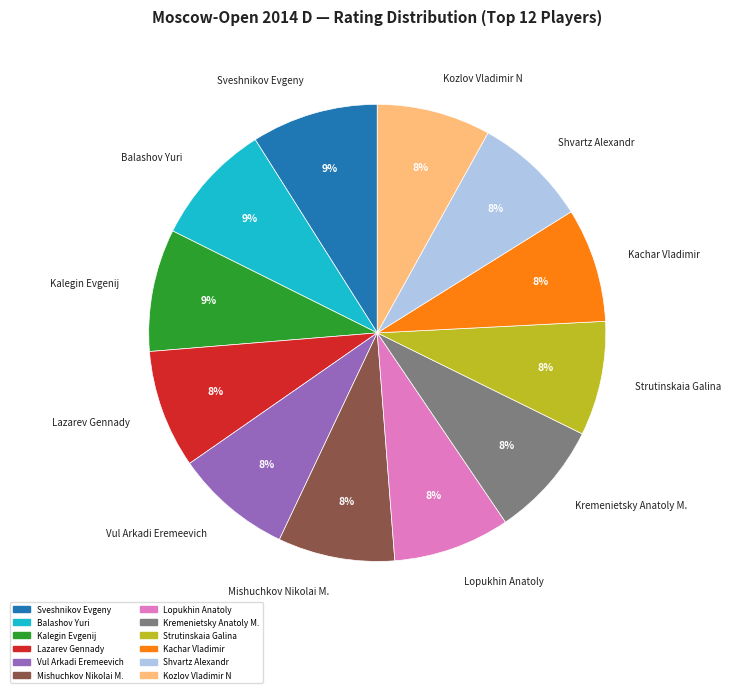

The Shvartz Alexandr slice represents 1% of the pie. True or false?

False